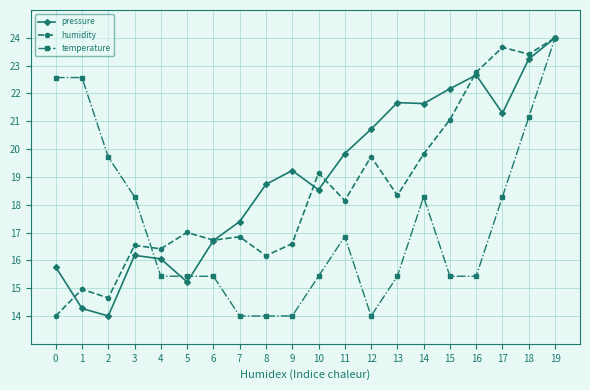

What are all the series names shown in the legend?

pressure, humidity, temperature